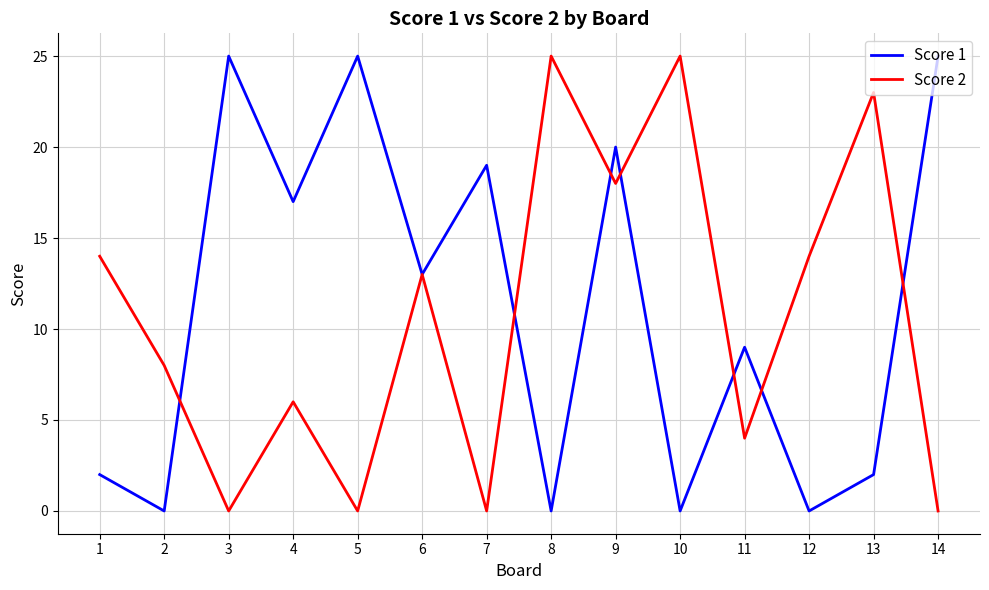

At which category does Score 1 reach its first local peak?

3